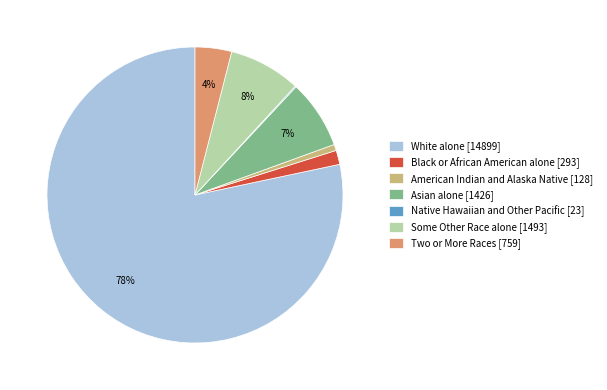

What percentage is the Black or African American alone [293] slice, to the nearest percent?

2%